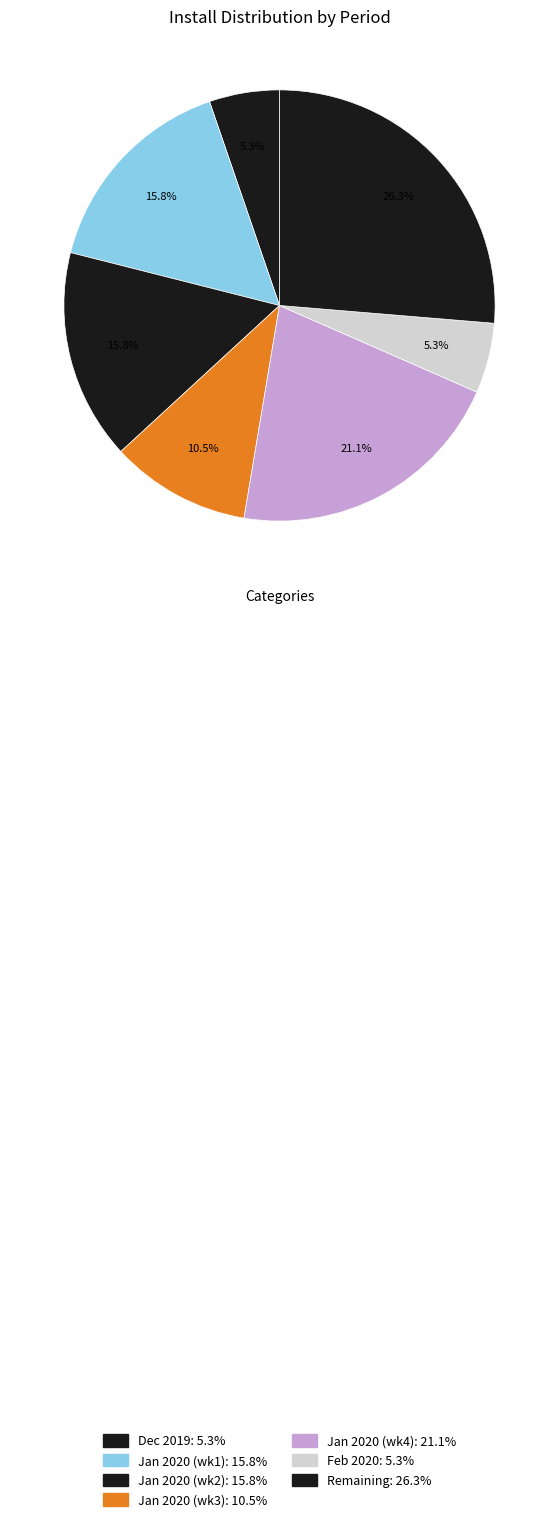

How many slices are in this pie chart?

7